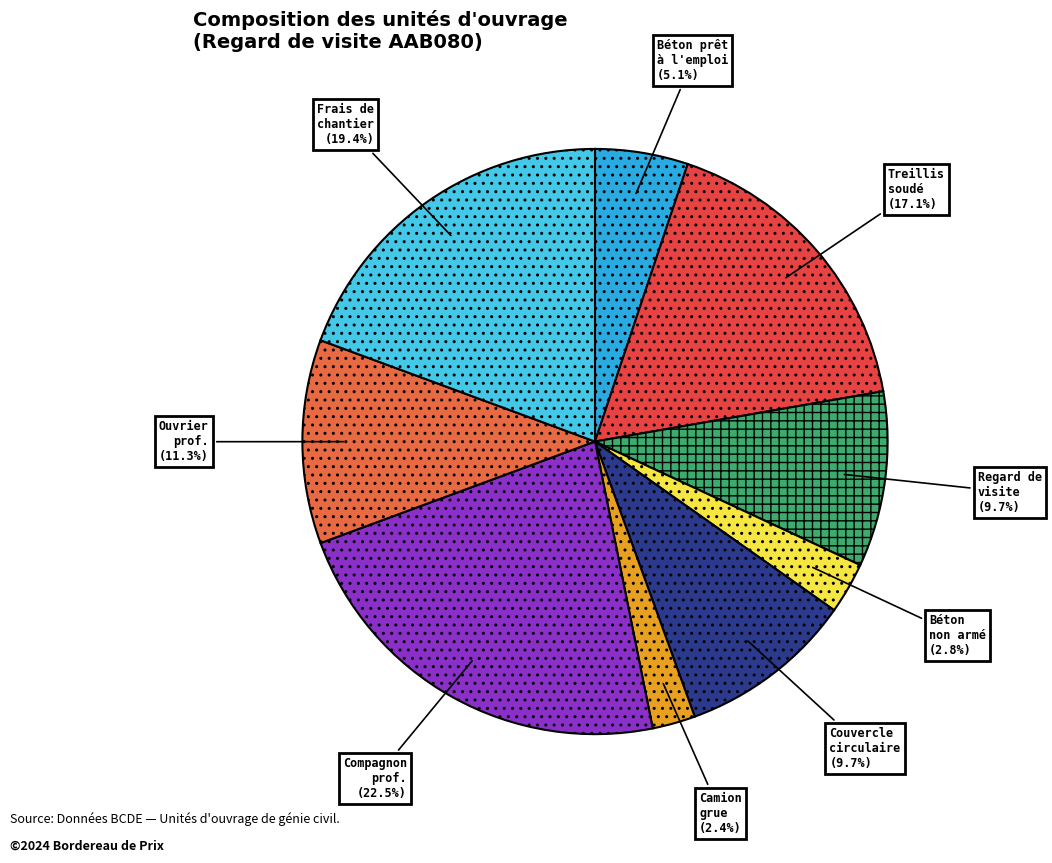

How many slices are in this pie chart?

9